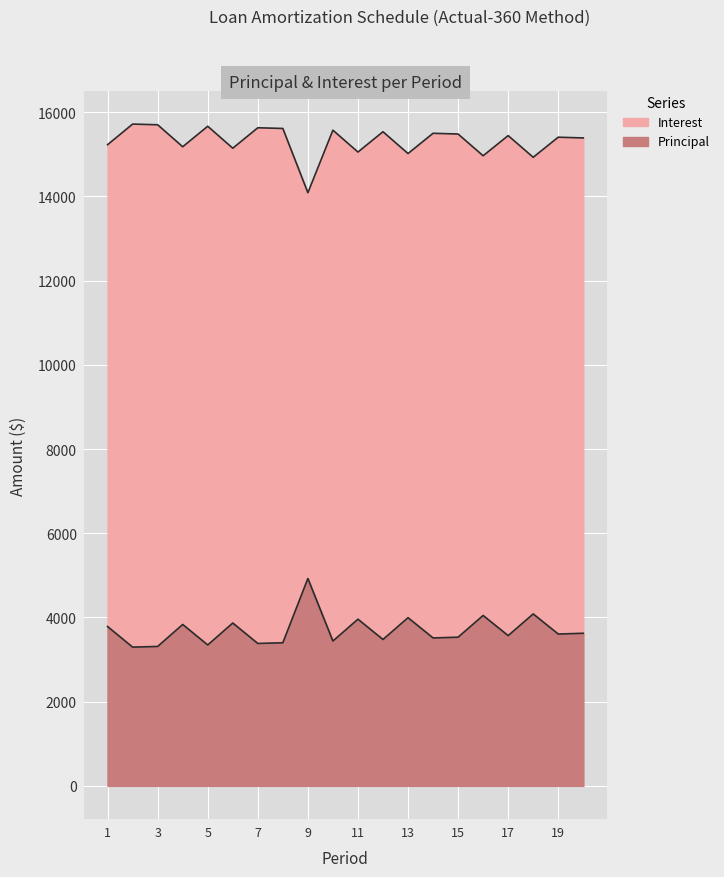

At which category does Interest reach its first local peak?

4